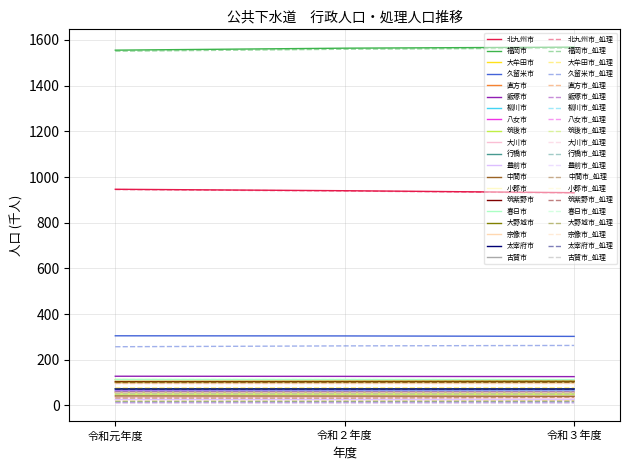

Does the chart have visible grid lines?

Yes